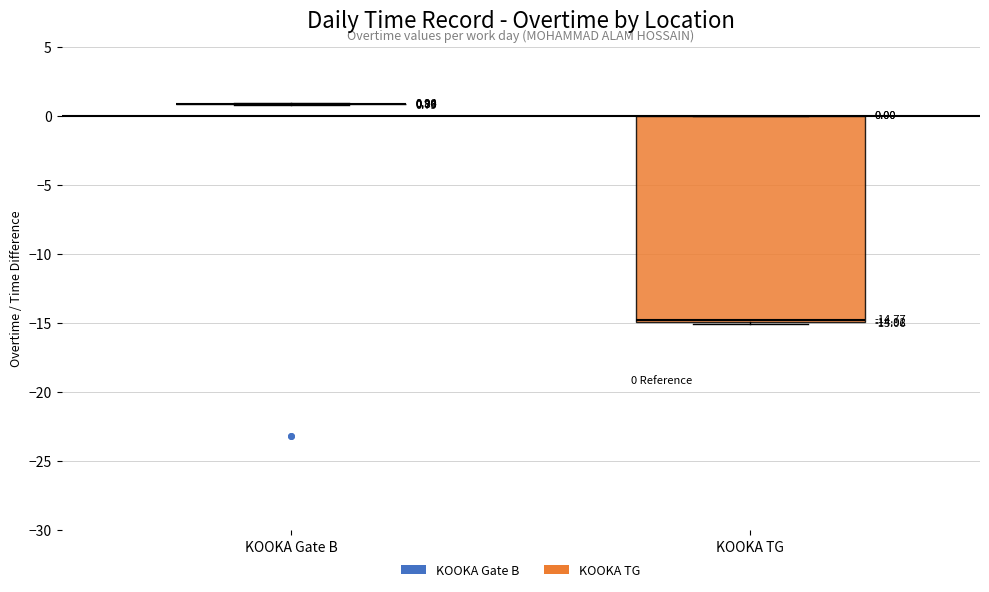

Which box is the tallest, from its lower edge to its upper edge?

KOOKA TG